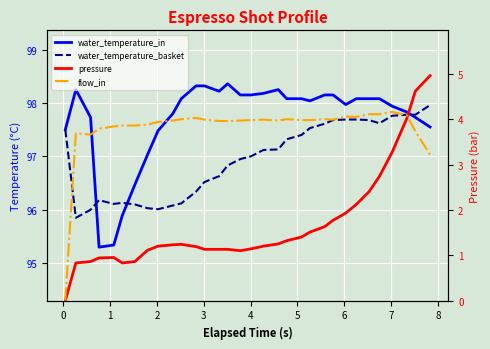

Which series has the largest range (max minus min)?

pressure